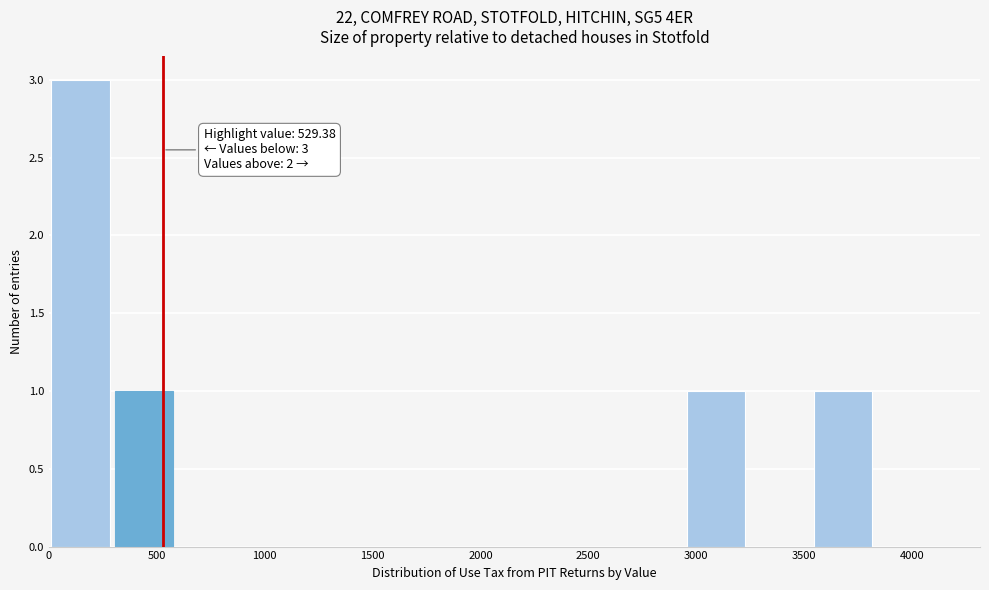

Over which range of the x-axis is the bar tallest?

0 to 300